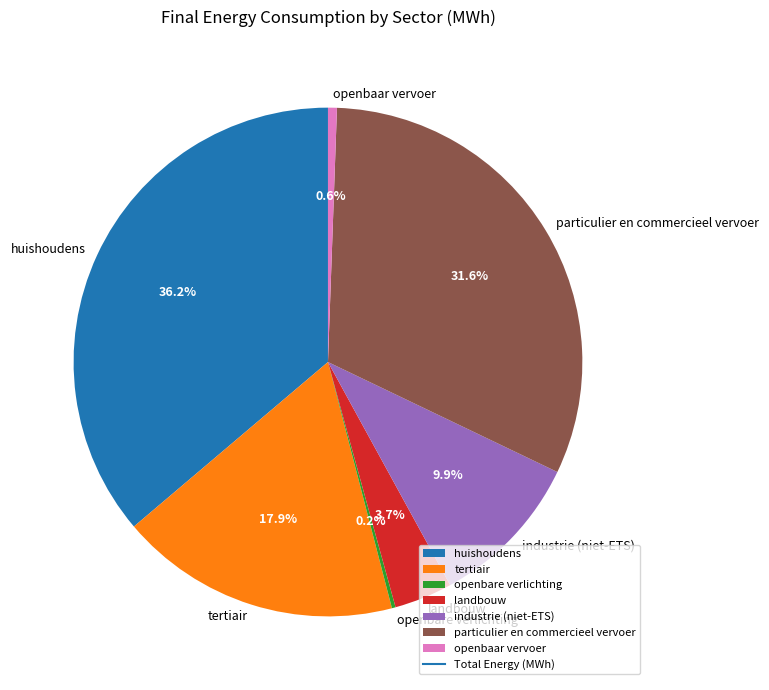

To the nearest percent, what is the difference between the openbaar vervoer and tertiair slice percentages?

17%